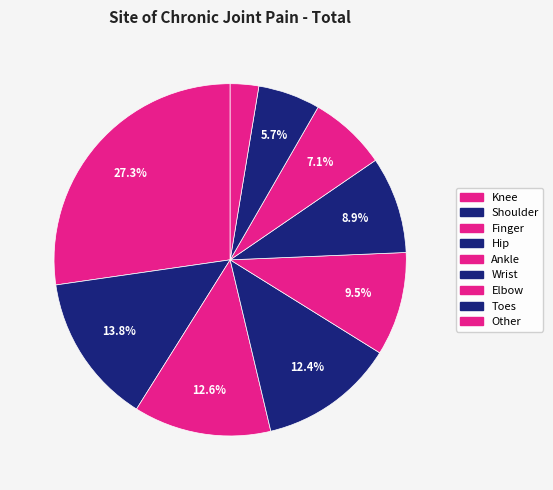

Count the number of slices in the pie.

9